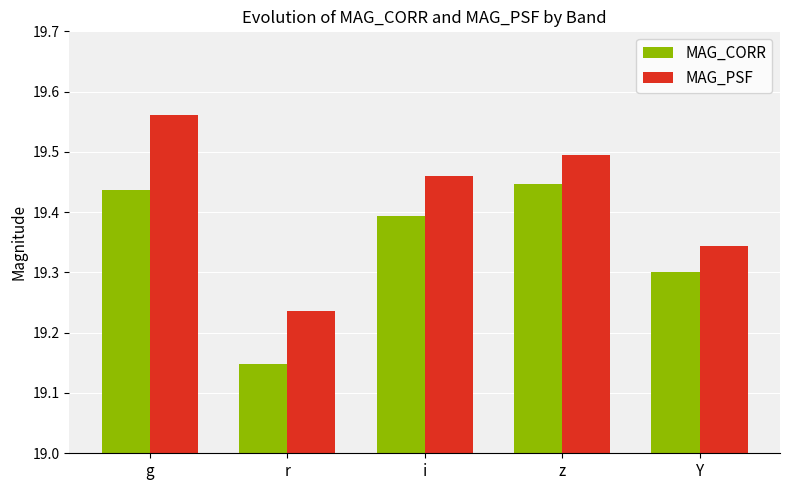

What are all the series names shown in the legend?

MAG_CORR, MAG_PSF